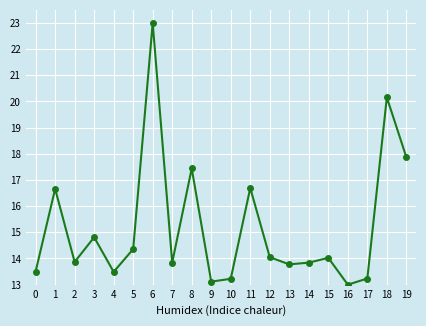

What is the minimum value shown in the chart?

13.0